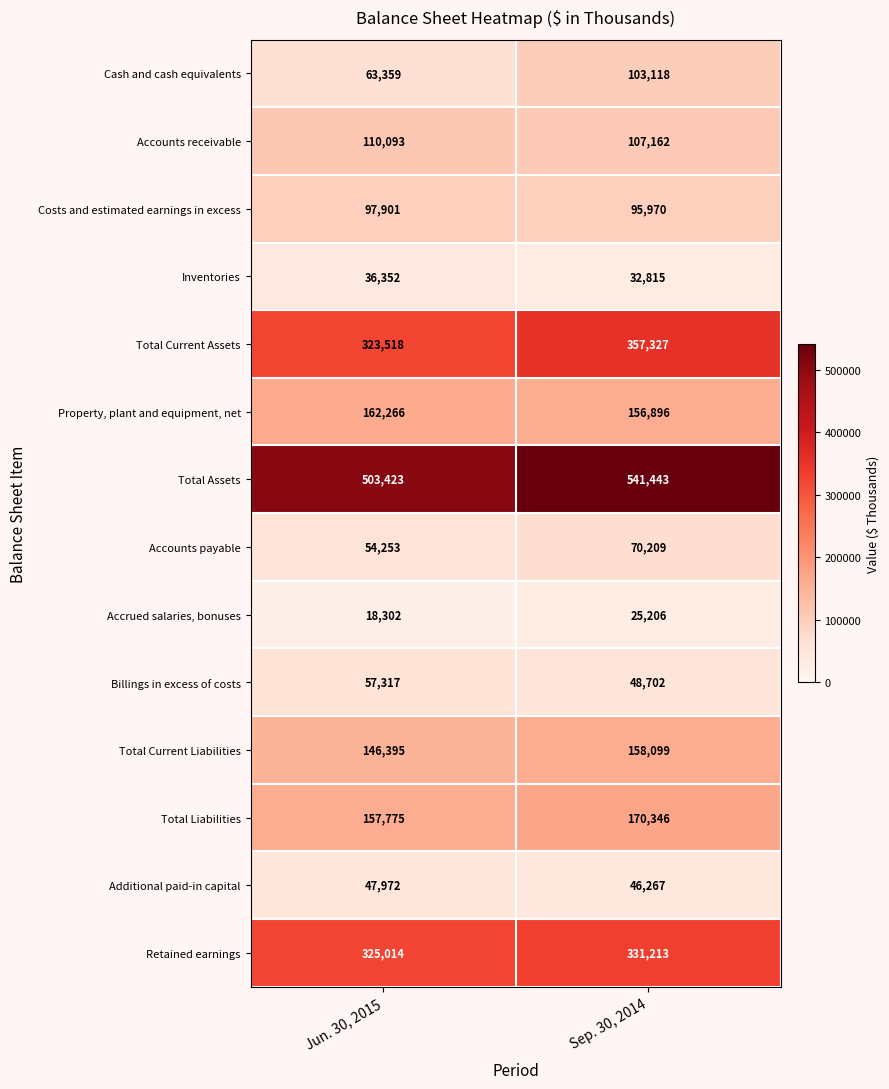

What is the difference between the Cash and cash equivalents values at Jun. 30, 2015 and Sep. 30, 2014?

39759